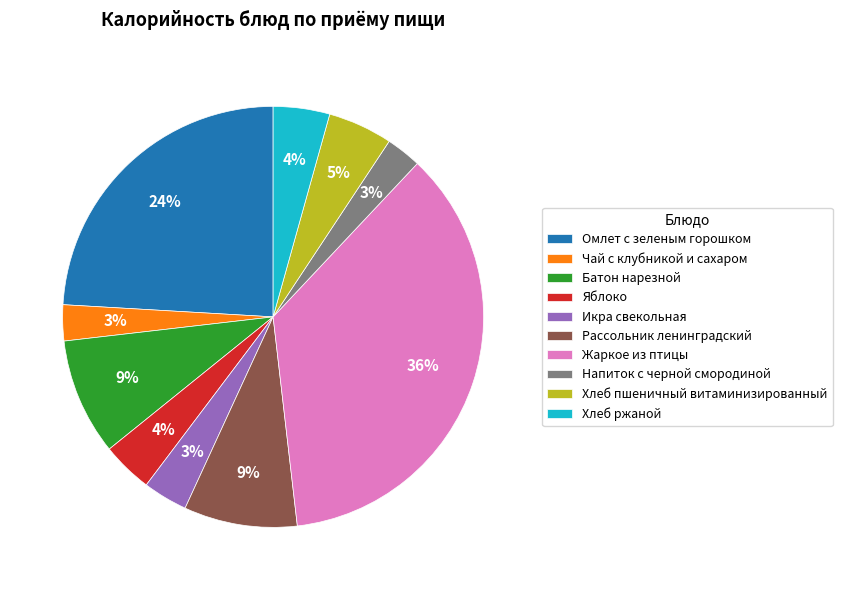

Which has a higher value, Хлеб ржаной or Икра свекольная?

Хлеб ржаной